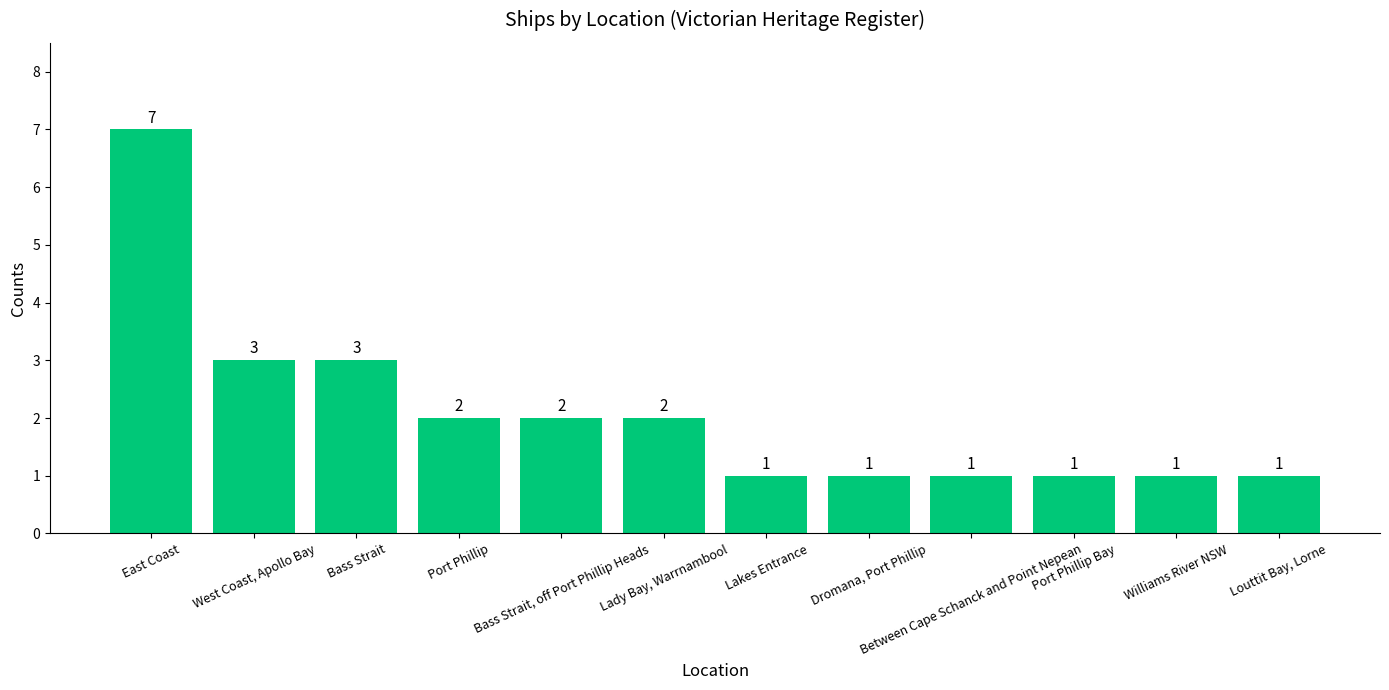

How many distinct data groups are displayed?

1